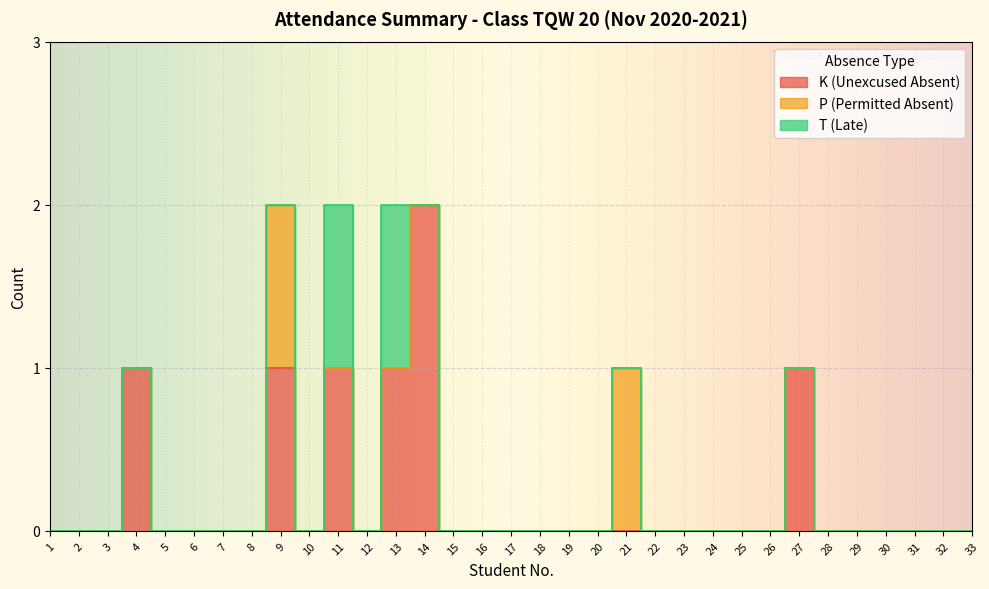

Reading left to right, transcribe all the data shown in this chart.

K (Unexcused Absent): 1=0	2=0	3=0	4=1	5=0	6=0	7=0	8=0	9=1	10=0	11=1	12=0	13=1	14=2	15=0	16=0	17=0	18=0	19=0	20=0	21=0	22=0	23=0	24=0	25=0	26=0	27=1	28=0	29=0	30=0	31=0	32=0	33=0
P (Permitted Absent): 1=0	2=0	3=0	4=0	5=0	6=0	7=0	8=0	9=1	10=0	11=0	12=0	13=0	14=0	15=0	16=0	17=0	18=0	19=0	20=0	21=1	22=0	23=0	24=0	25=0	26=0	27=0	28=0	29=0	30=0	31=0	32=0	33=0
T (Late): 1=0	2=0	3=0	4=0	5=0	6=0	7=0	8=0	9=0	10=0	11=1	12=0	13=1	14=0	15=0	16=0	17=0	18=0	19=0	20=0	21=0	22=0	23=0	24=0	25=0	26=0	27=0	28=0	29=0	30=0	31=0	32=0	33=0